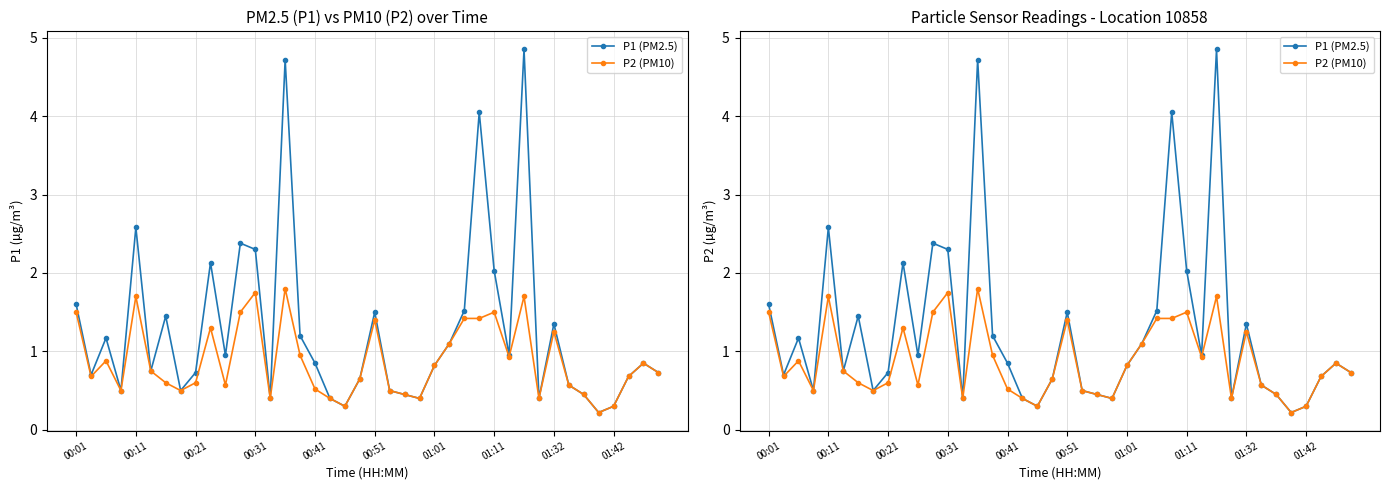

What is the spread (max minus min) of values at 26?

0.1